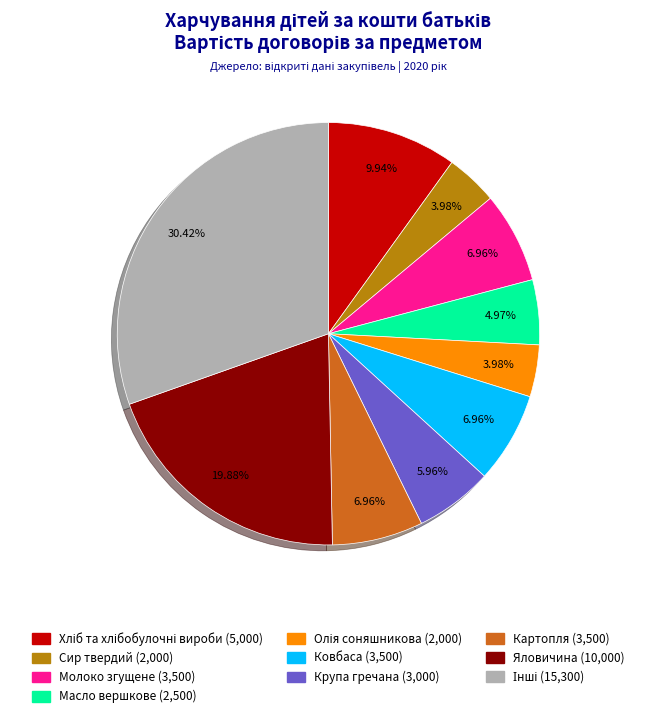

To the nearest percent, what is the difference between the largest and smallest slice percentages?

26%